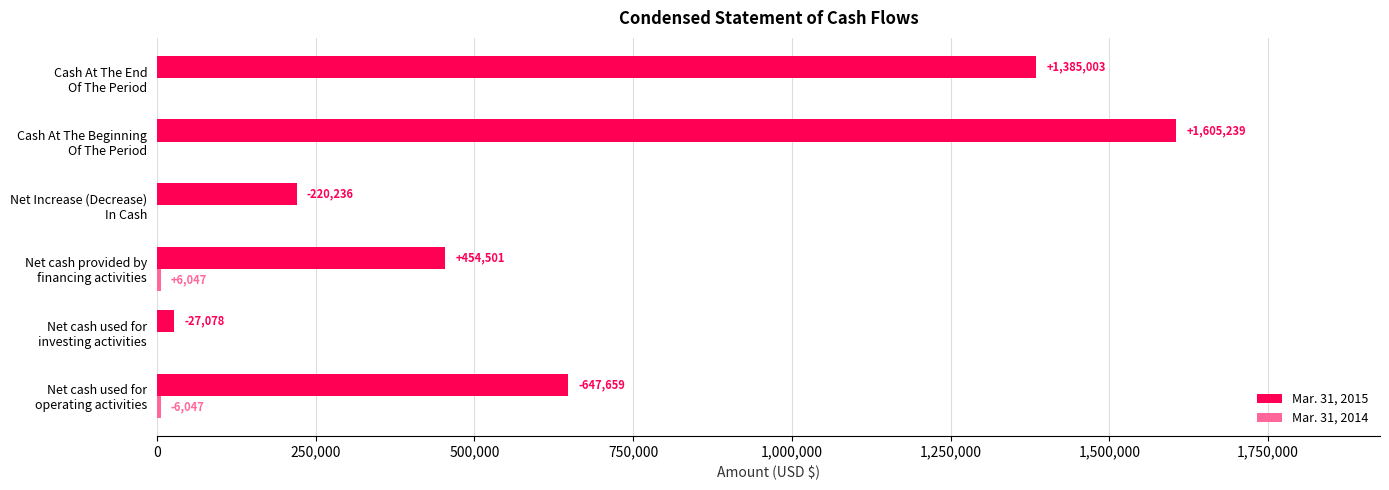

What is the sum of all Mar. 31, 2015 values?

4339716